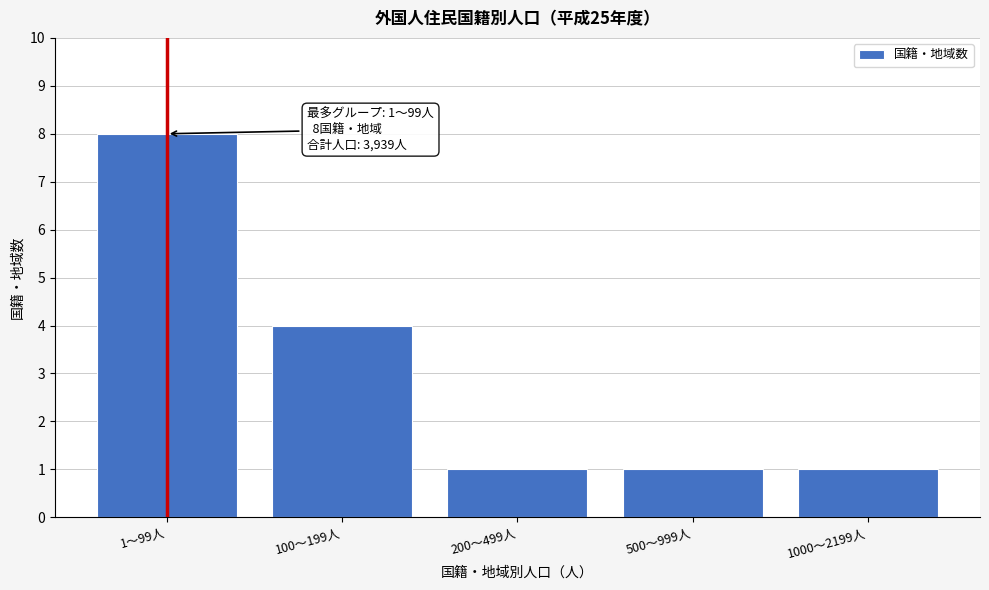

Reading left to right, list all the values displayed in this chart.

1〜99人=8	100〜199人=4	200〜499人=1	500〜999人=1	1000〜2199人=1